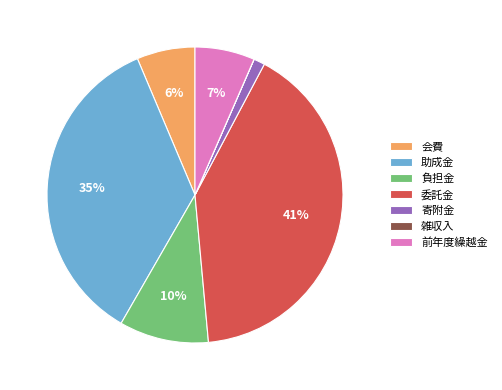

Between 負担金 and 寄附金, which is larger?

負担金